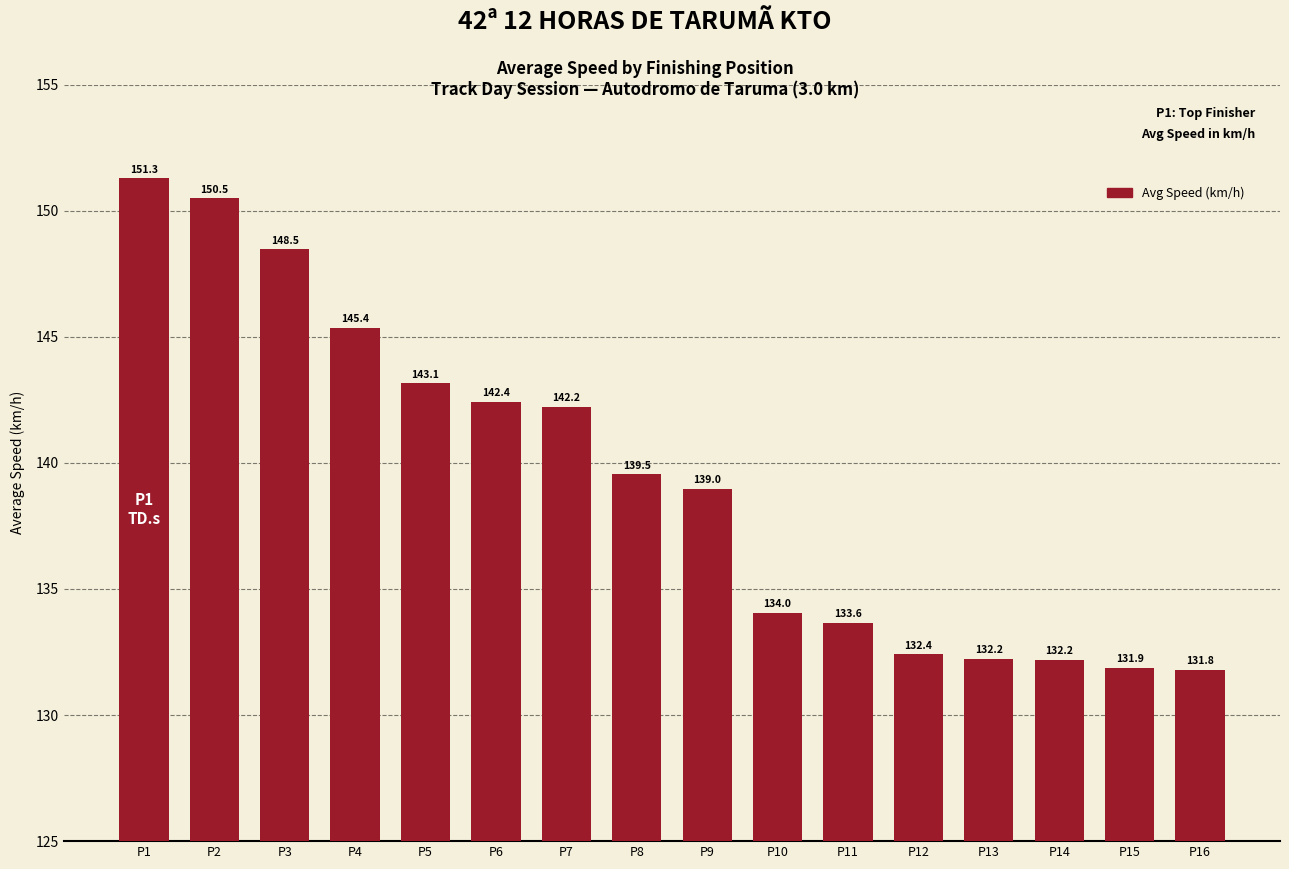

Reading left to right, what are all the values shown in this chart?

151.3	150.5	148.5	145.4	143.1	142.4	142.2	139.5	139.0	134.0	133.6	132.4	132.2	132.2	131.9	131.8